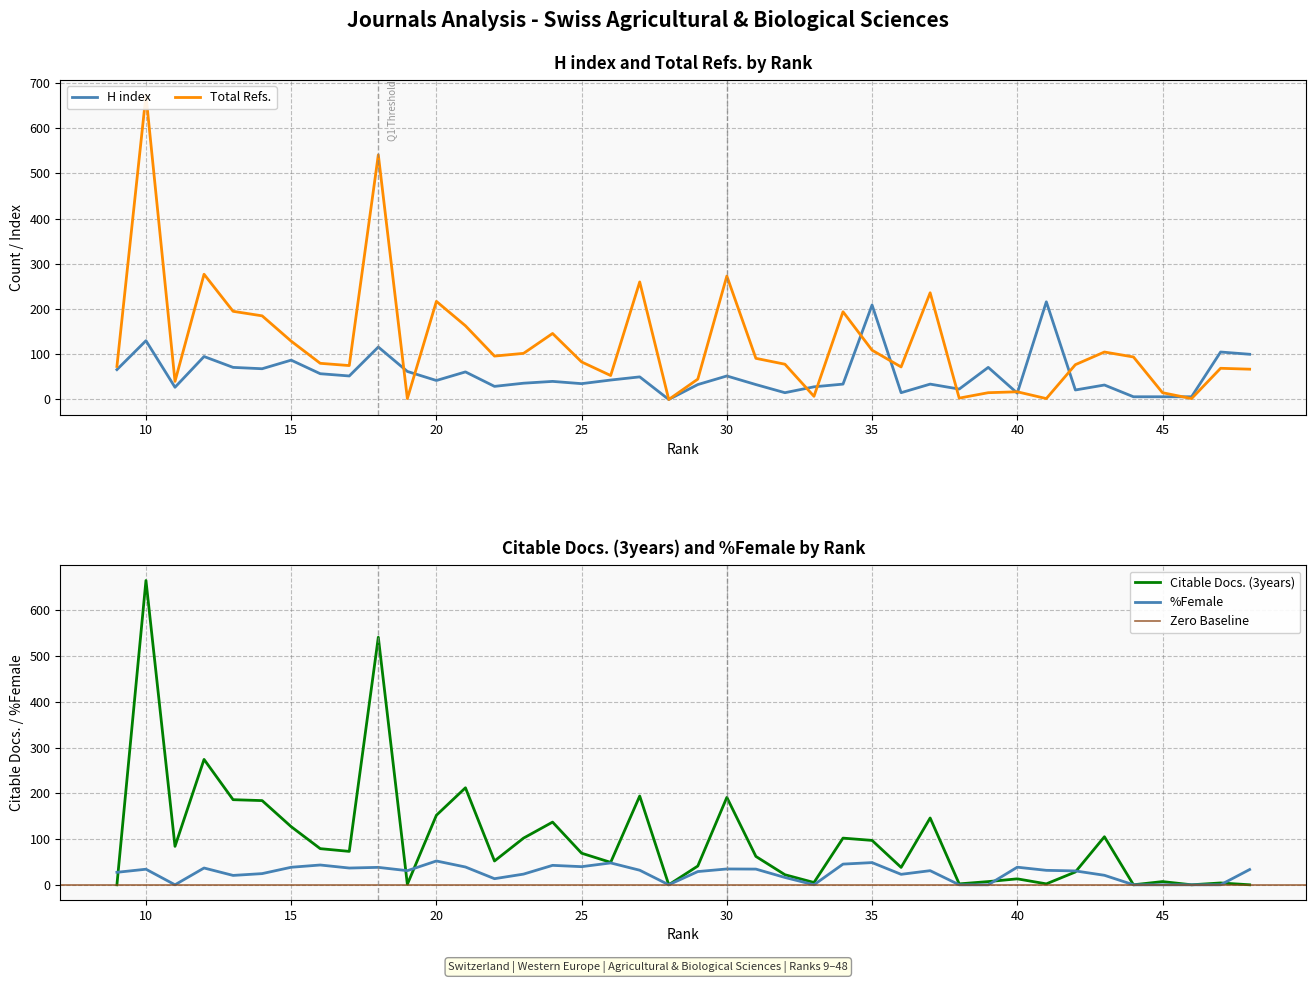

Reading left to right, transcribe all the data shown in this chart.

H index: 9=66.0	10=130.0	11=27.0	12=95.0	13=71.0	14=68.0	15=87.0	16=57.0	17=52.0	18=116.0	19=62.0	20=42.0	21=61.0	22=29.0	23=36.0	24=40.0	25=35.0	26=43.0	27=50.0	28=0.0	29=33.0	30=52.0	31=33.0	32=15.0	33=28.0	34=34.0	35=209.0	36=15.0	37=34.0	38=23.0	39=71.0	40=14.0	41=216.0	42=21.0	43=32.0	44=6.0	45=6.0	46=6.0	47=105.0	48=100.0
Total Refs.: 9=73.0	10=673.0	11=40.0	12=277.0	13=195.0	14=185.0	15=129.0	16=80.0	17=75.0	18=541.0	19=2.0	20=217.0	21=163.0	22=96.0	23=102.0	24=146.0	25=83.0	26=53.0	27=260.0	28=0.0	29=45.0	30=273.0	31=91.0	32=78.0	33=7.0	34=194.0	35=109.0	36=72.0	37=236.0	38=3.0	39=15.0	40=17.0	41=2.0	42=77.0	43=105.0	44=94.0	45=15.0	46=2.0	47=69.0	48=67.0
Citable Docs. (3years): 9=0.0	10=665.0	11=84.0	12=274.0	13=186.0	14=184.0	15=127.0	16=79.0	17=73.0	18=541.0	19=1.0	20=152.0	21=212.0	22=52.0	23=102.0	24=137.0	25=69.0	26=49.0	27=194.0	28=0.0	29=41.0	30=191.0	31=62.0	32=22.0	33=5.0	34=102.0	35=97.0	36=38.0	37=146.0	38=2.0	39=7.0	40=13.0	41=2.0	42=28.0	43=105.0	44=0.0	45=7.0	46=0.0	47=4.0	48=0.0
%Female: 9=27.3	10=34.0	11=0.0	12=36.7	13=20.5	14=24.4	15=38.3	16=43.2	17=36.6	18=38.1	19=30.9	20=52.0	21=38.9	22=13.3	23=23.3	24=42.5	25=39.6	26=47.8	27=31.8	28=0.0	29=28.9	30=34.6	31=34.3	32=16.0	33=0.0	34=45.2	35=48.5	36=22.9	37=30.9	38=0.0	39=0.0	40=38.5	41=31.6	42=30.3	43=20.8	44=0.0	45=0.0	46=0.0	47=0.0	48=33.3